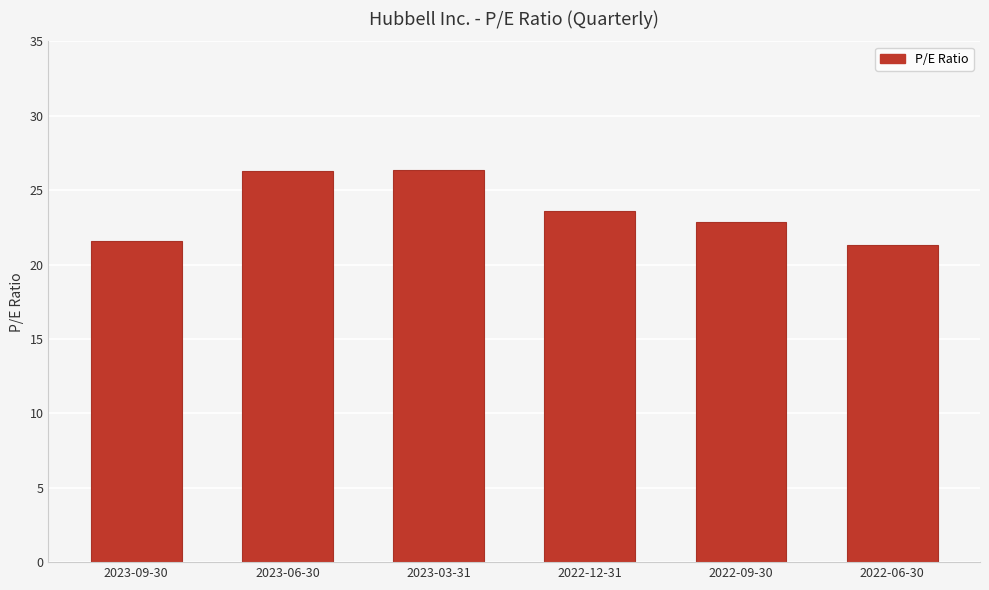

What is the smallest value displayed?

21.3